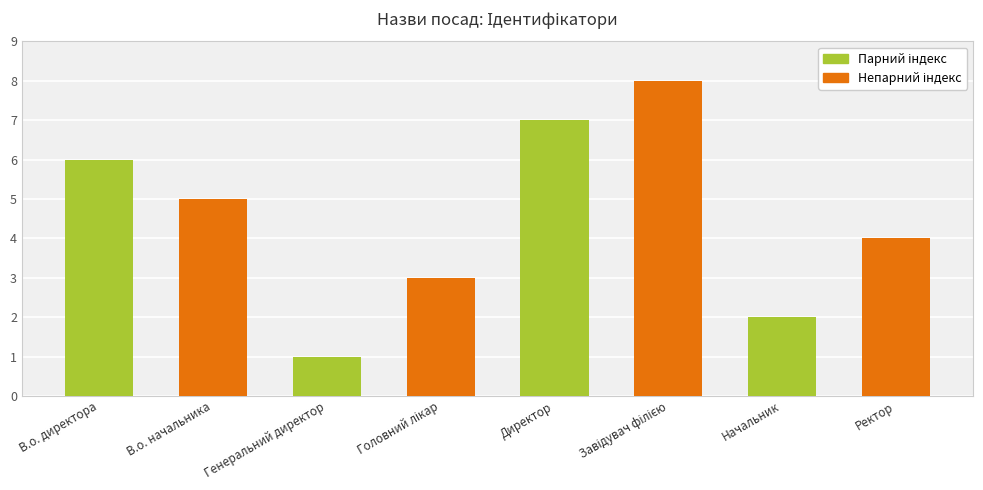

Are the bars horizontal?

No